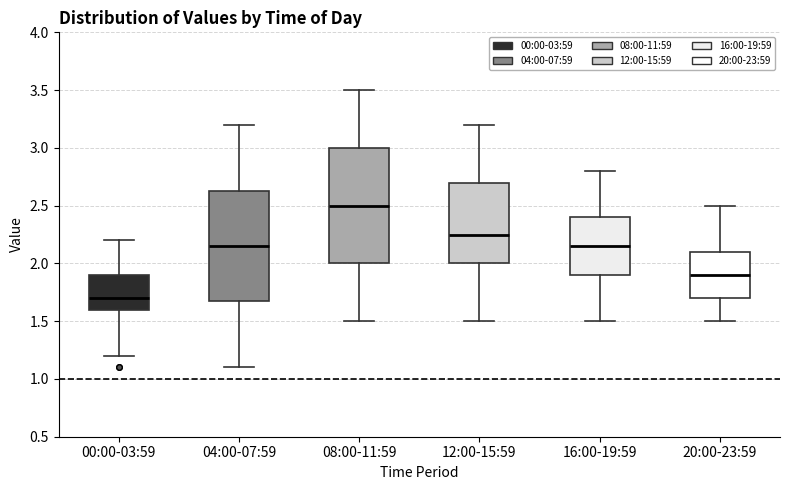

Reading left to right, transcribe this box plot: for each box, give where its median line is, the range the box spans, and where its two whiskers end, as read against the y-axis. The values are not printed on the chart, so give them approximately, as read against the axis.

00:00-03:59: median 1.70, box 1.60 to 1.90, whiskers 1.20 to 2.20
04:00-07:59: median 2.15, box 1.70 to 2.65, whiskers 1.10 to 3.20
08:00-11:59: median 2.50, box 2.00 to 3.00, whiskers 1.50 to 3.50
12:00-15:59: median 2.25, box 2.00 to 2.70, whiskers 1.50 to 3.20
16:00-19:59: median 2.15, box 1.90 to 2.40, whiskers 1.50 to 2.80
20:00-23:59: median 1.90, box 1.70 to 2.10, whiskers 1.50 to 2.50